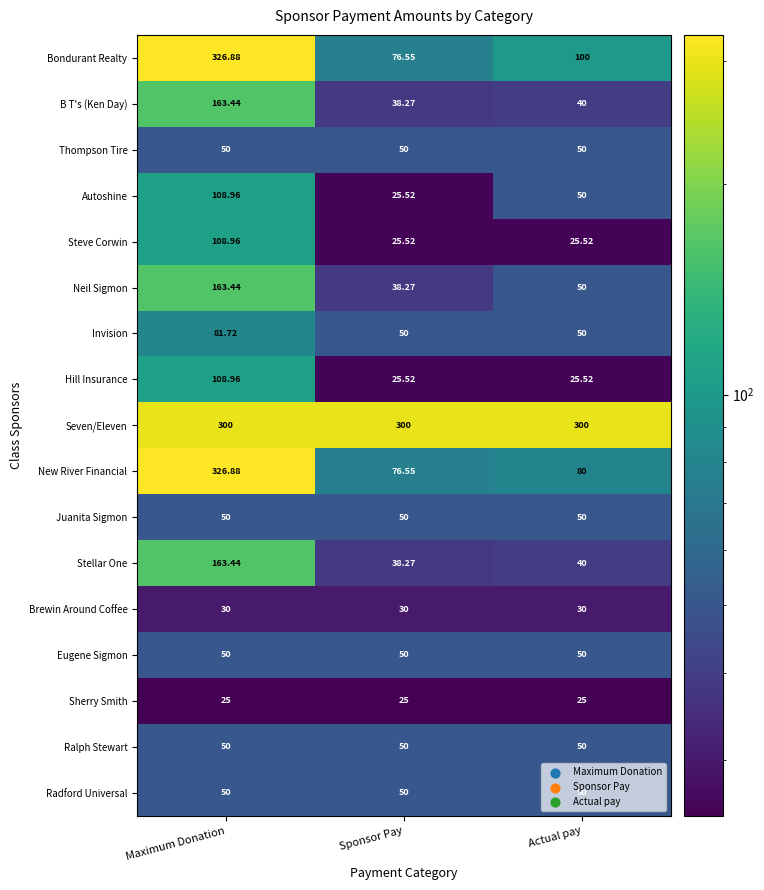

At which category does the chart reach its peak across all series?

Maximum Donation